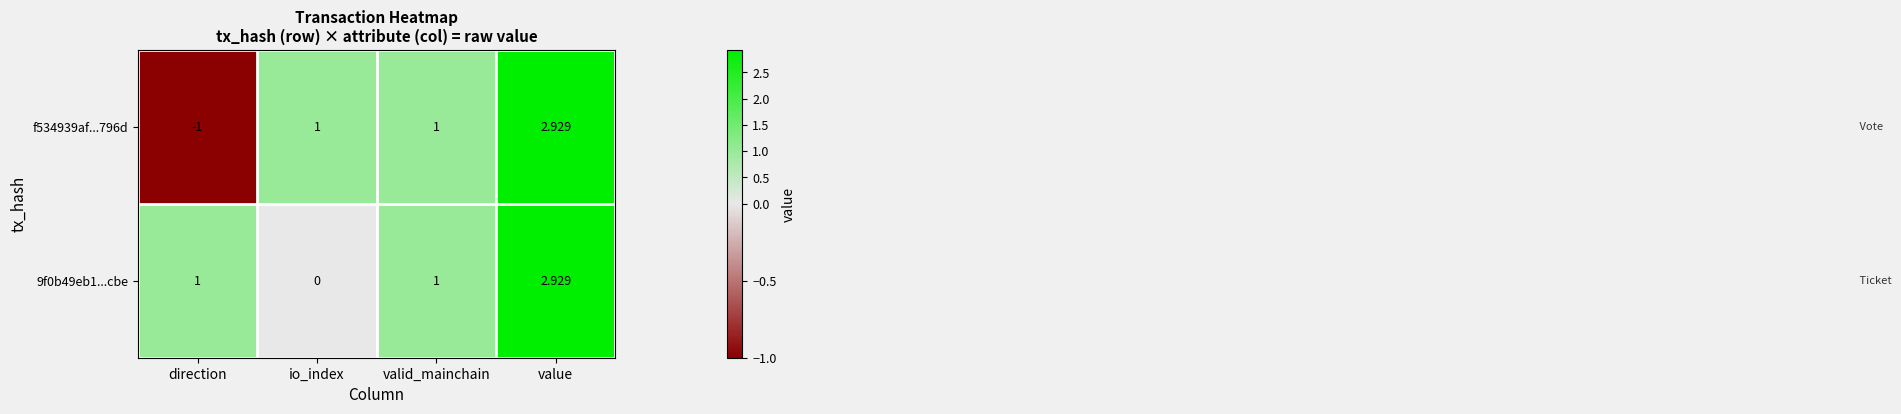

Is the value of f534939af...796d at direction greater than the value of 9f0b49eb1...cbe at direction?

No